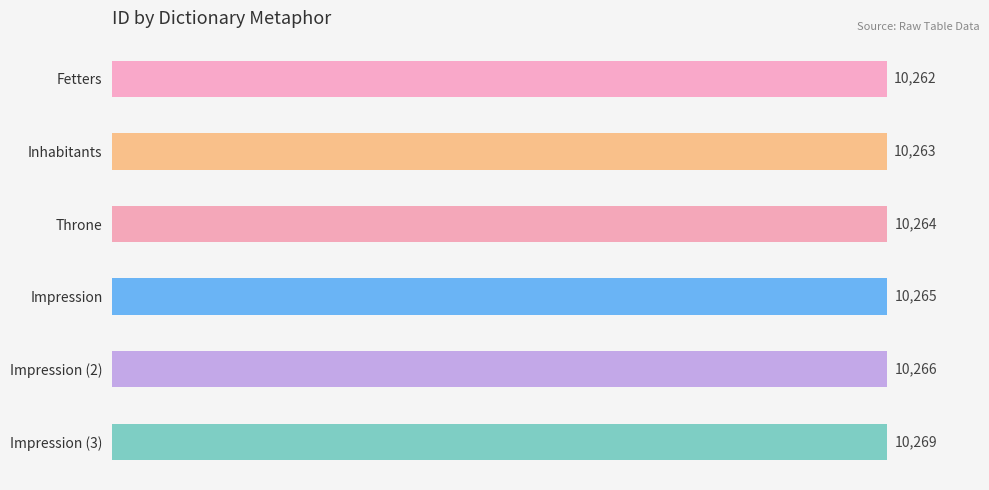

True or false: the data shows 17135 at Inhabitants.

False